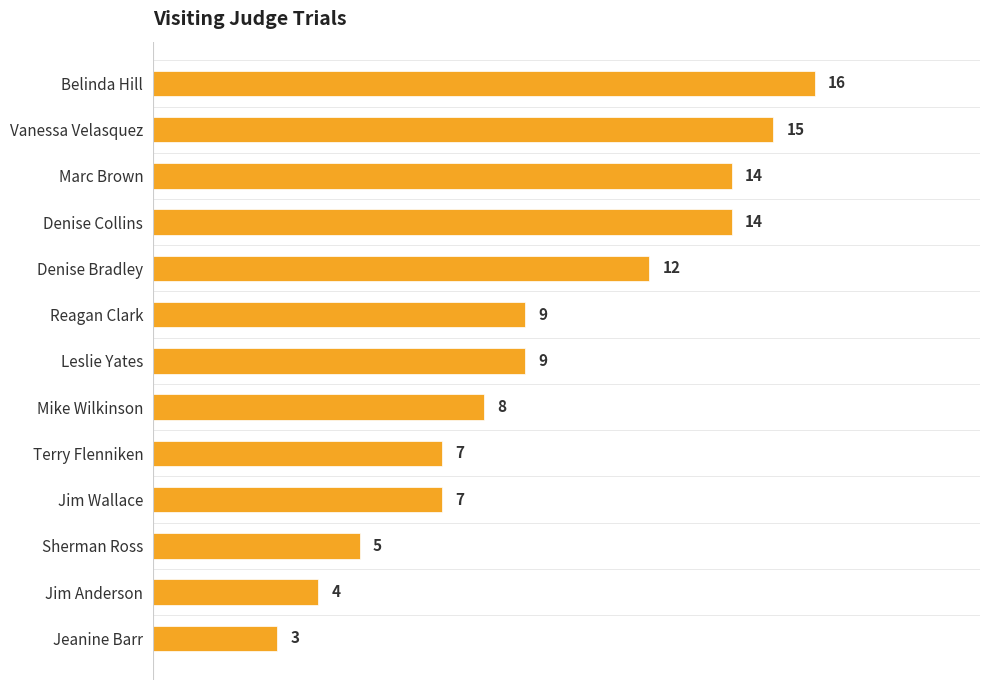

What is the change in value from Vanessa Velasquez to Reagan Clark?

-6